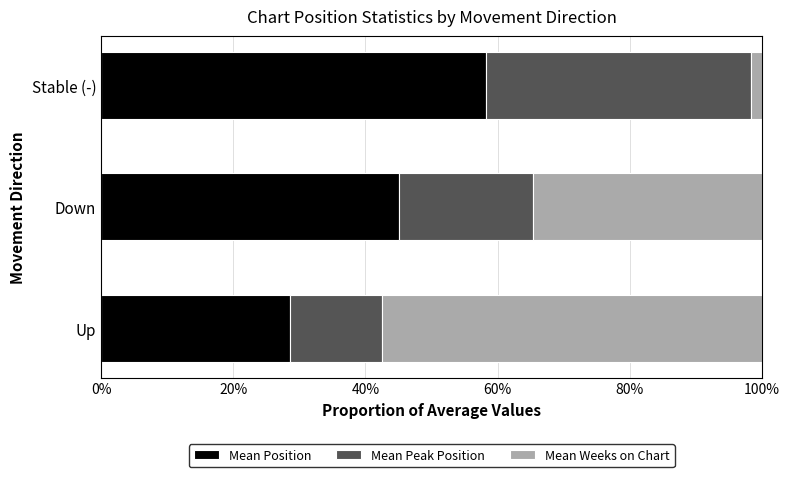

Which category has the lowest value in the Mean Position series?

Up